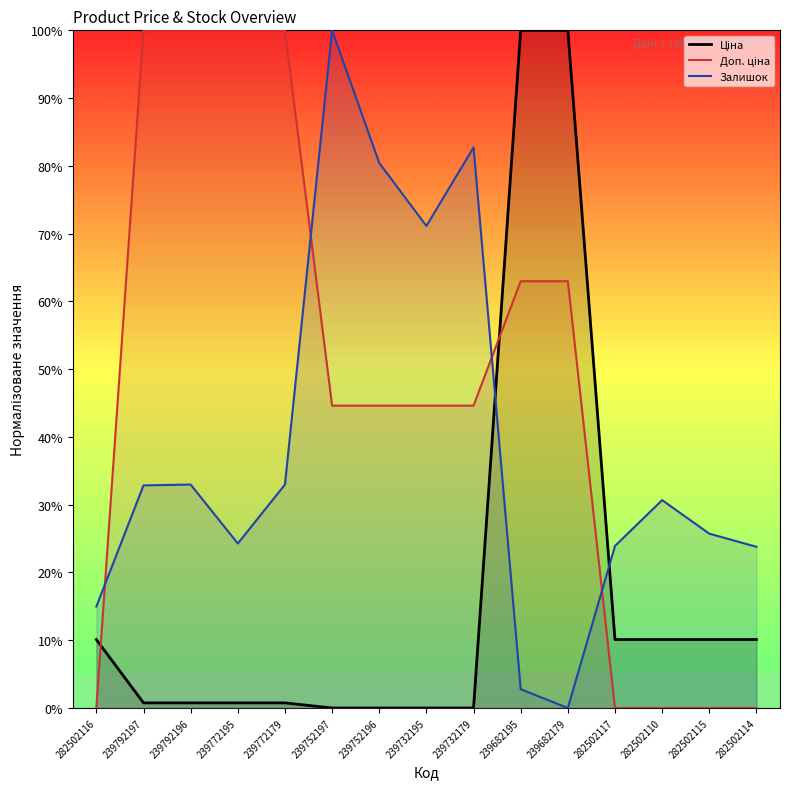

List the series in order of their peak value, highest first.

Ціна, Доп. ціна, Залишок